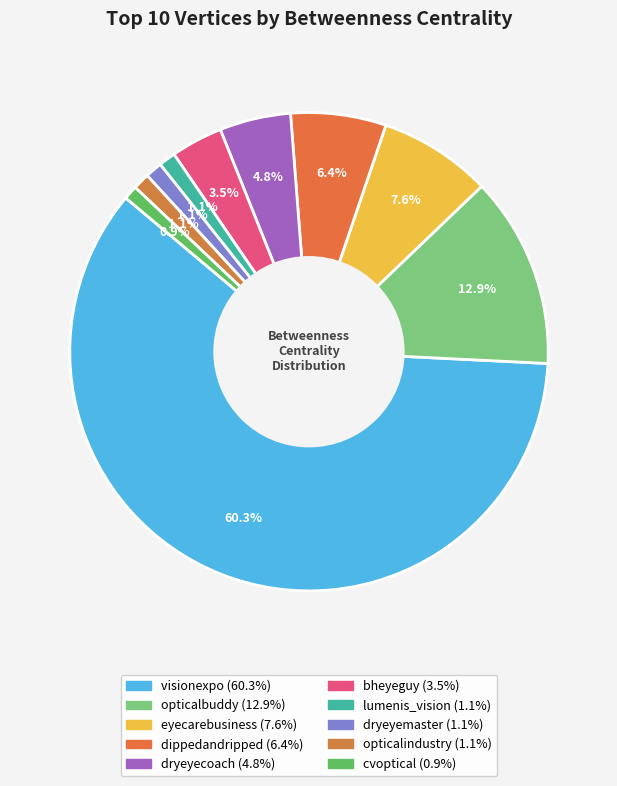

How many segments does this pie chart have?

10